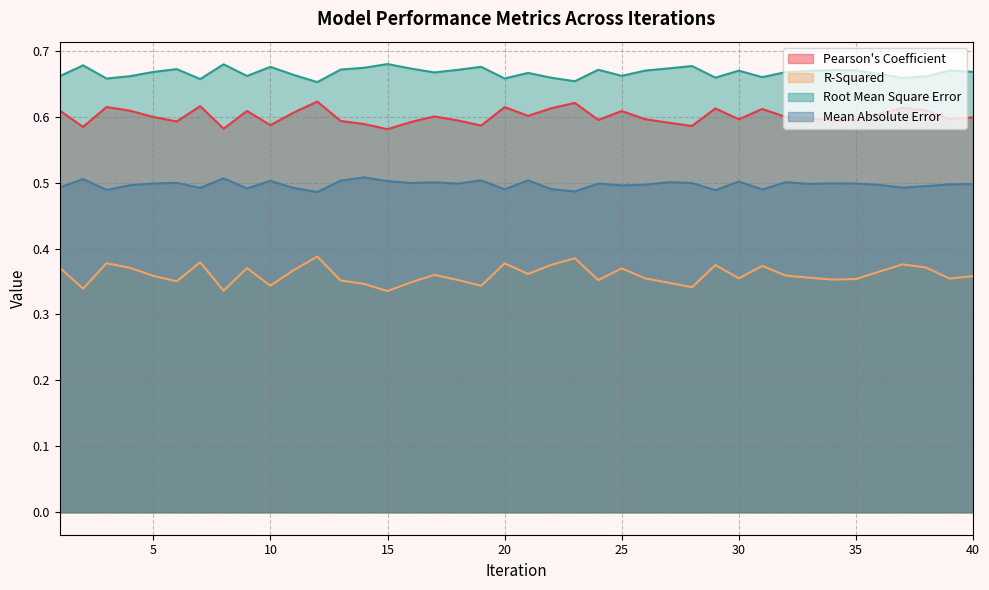

What is the difference between the highest and lowest values at 6?

0.3